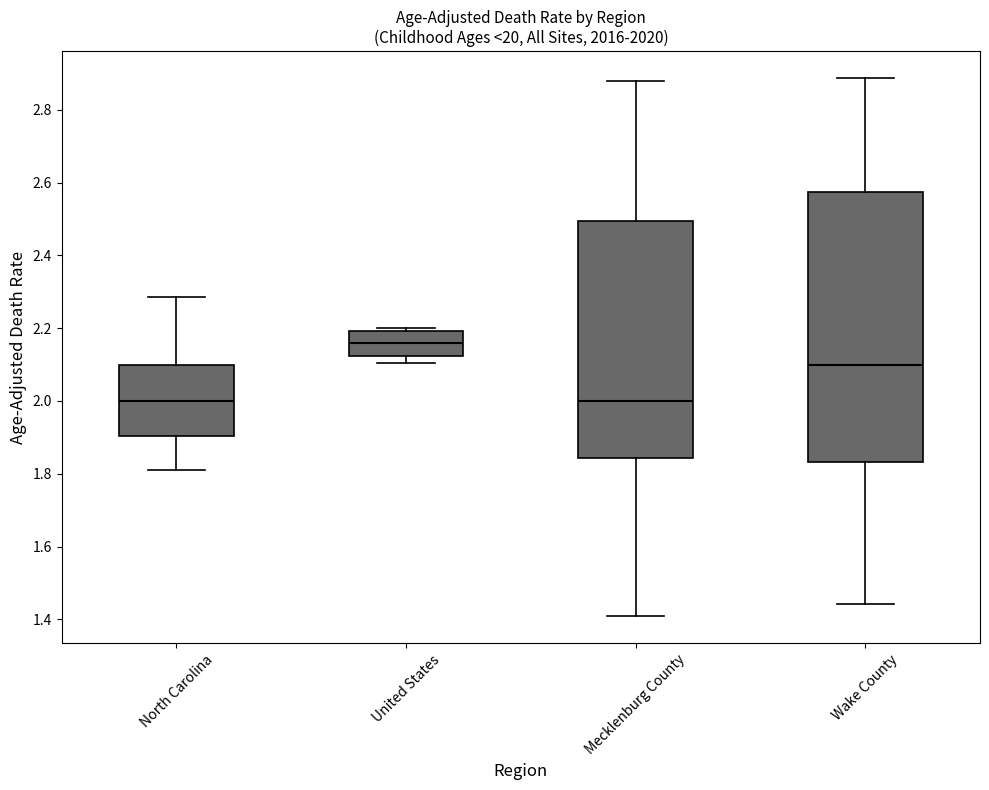

Where does the lower whisker of the box for North Carolina end on the y-axis? The values are not printed on the chart, so give them approximately, as read against the axis.

1.82